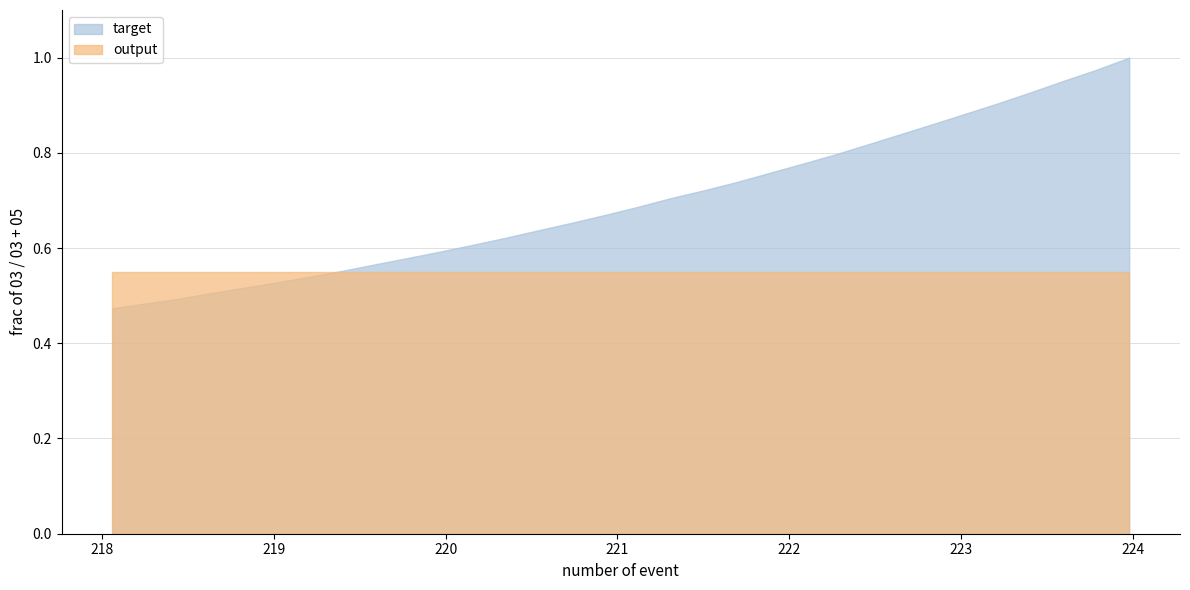

How many lines are shown in the chart?

2